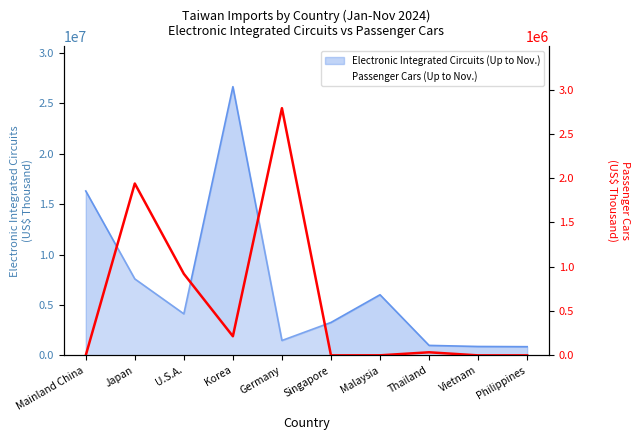

What position from the left is Vietnam?

9